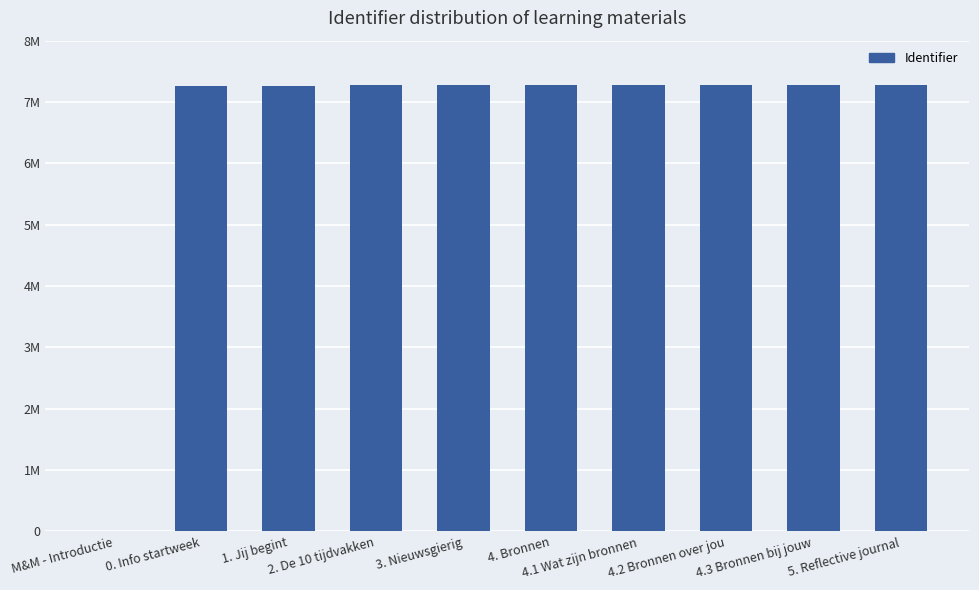

What is the change in value from 2. De 10 tijdvakken to 4.2 Bronnen over jou?

+89